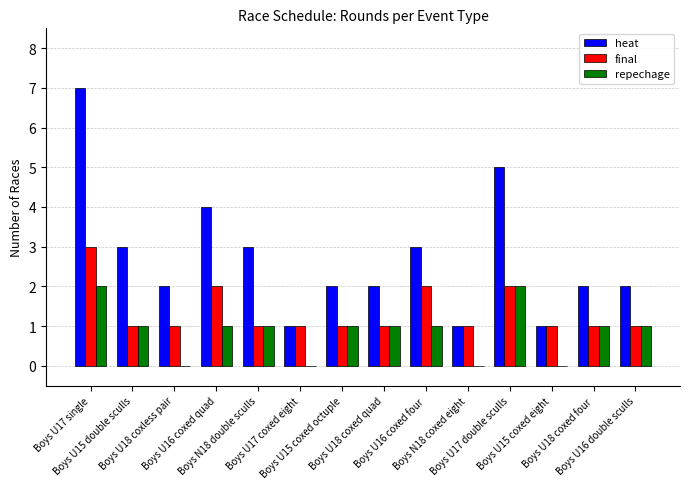

Which series has the largest total across all categories?

heat